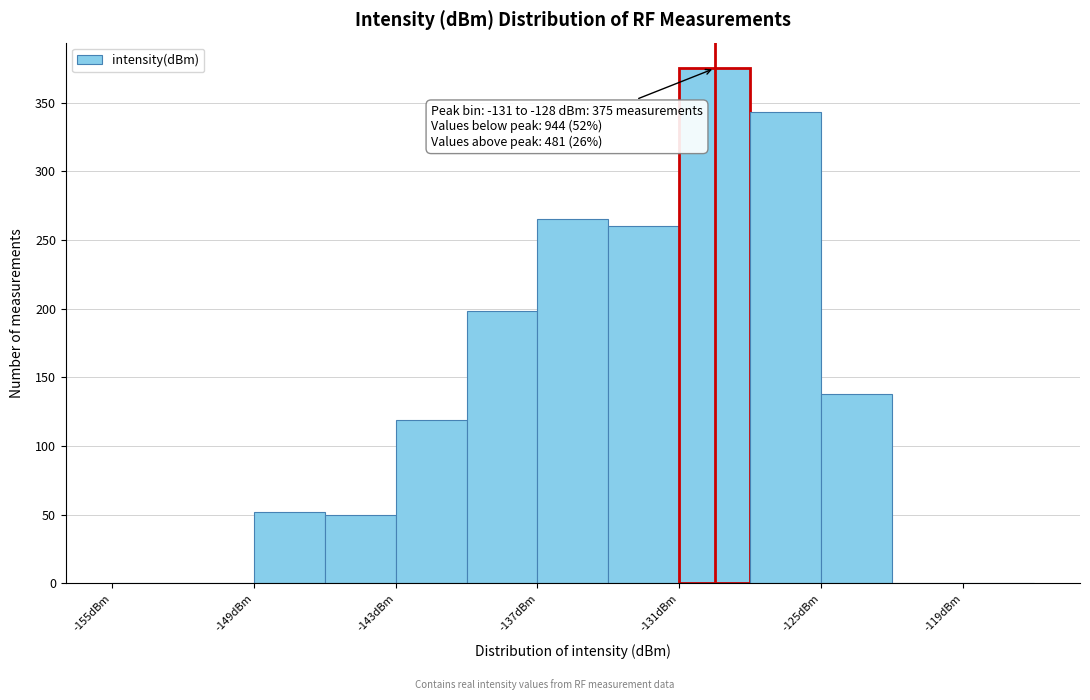

Read against the x-axis, roughly where is the centre of the tallest bar?

-129